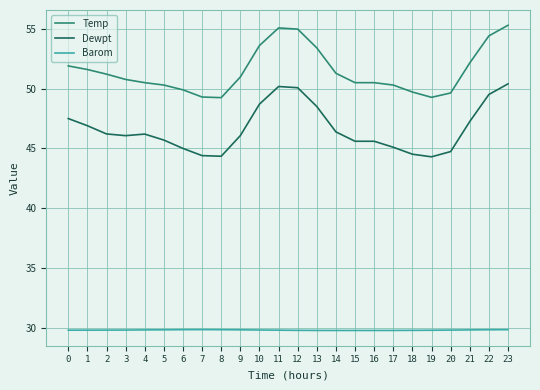

What are all the series names shown in the legend?

Temp, Dewpt, Barom